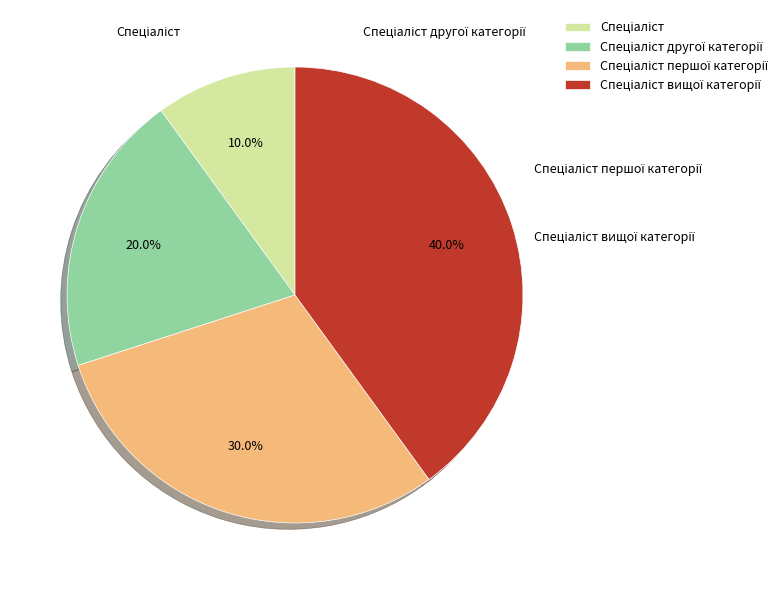

Combined, do Спеціаліст and Спеціаліст другої категорії account for over 50%?

No